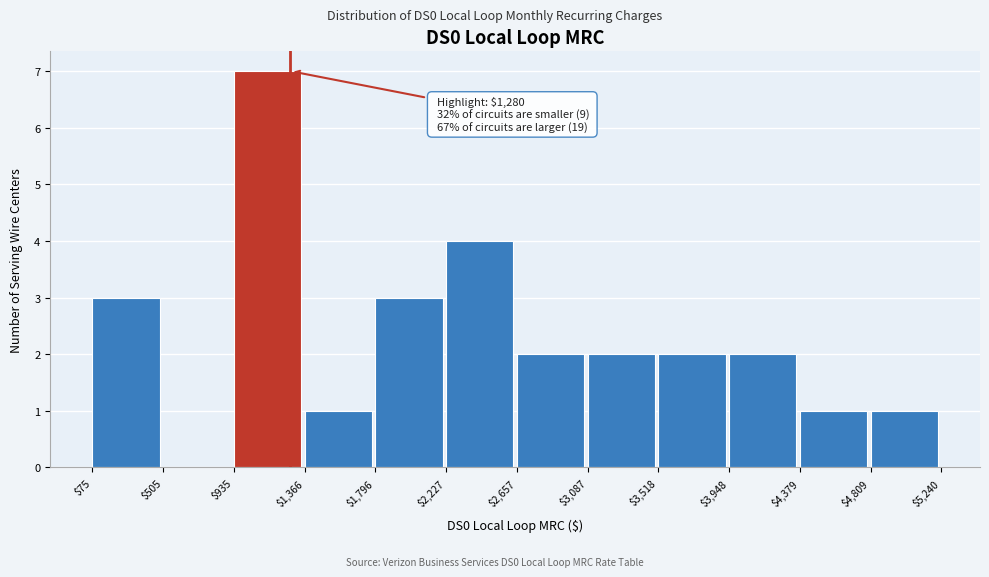

Over which range of the x-axis is the bar tallest?

$935 to $1,366